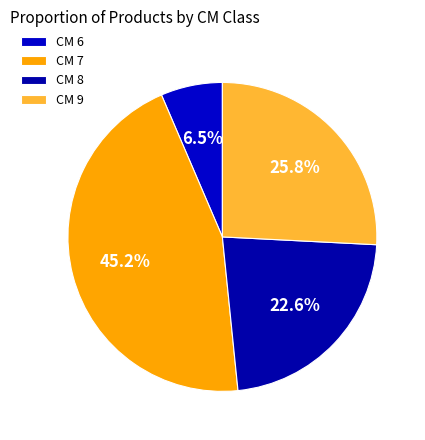

To the nearest percent, what is the difference between the largest and smallest slice percentages?

39%